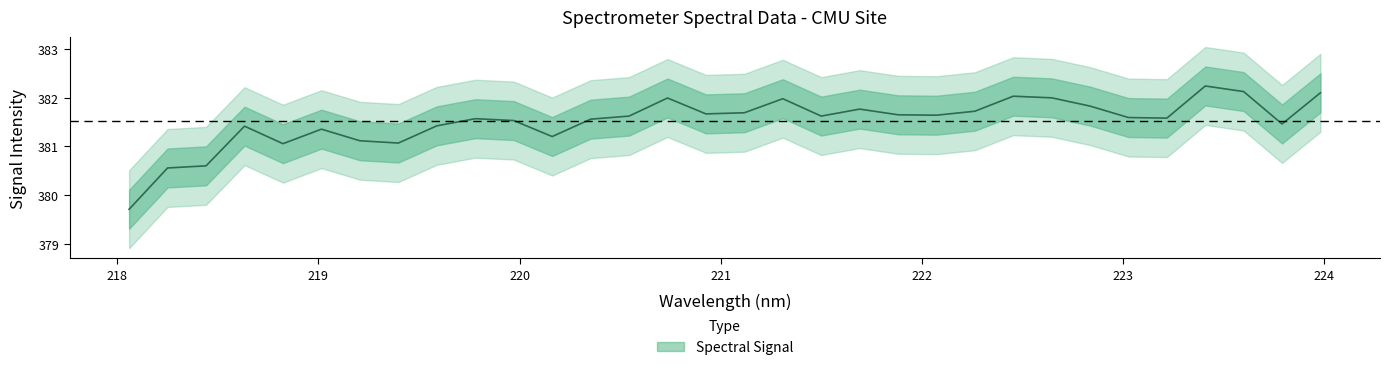

Reading left to right, list all the values displayed in this chart.

379.7	380.6	380.6	381.4	381.1	381.4	381.1	381.1	381.4	381.6	381.5	381.2	381.6	381.6	382.0	381.7	381.7	382.0	381.6	381.8	381.6	381.6	381.7	382.0	382.0	381.8	381.6	381.6	382.2	382.1	381.5	382.1